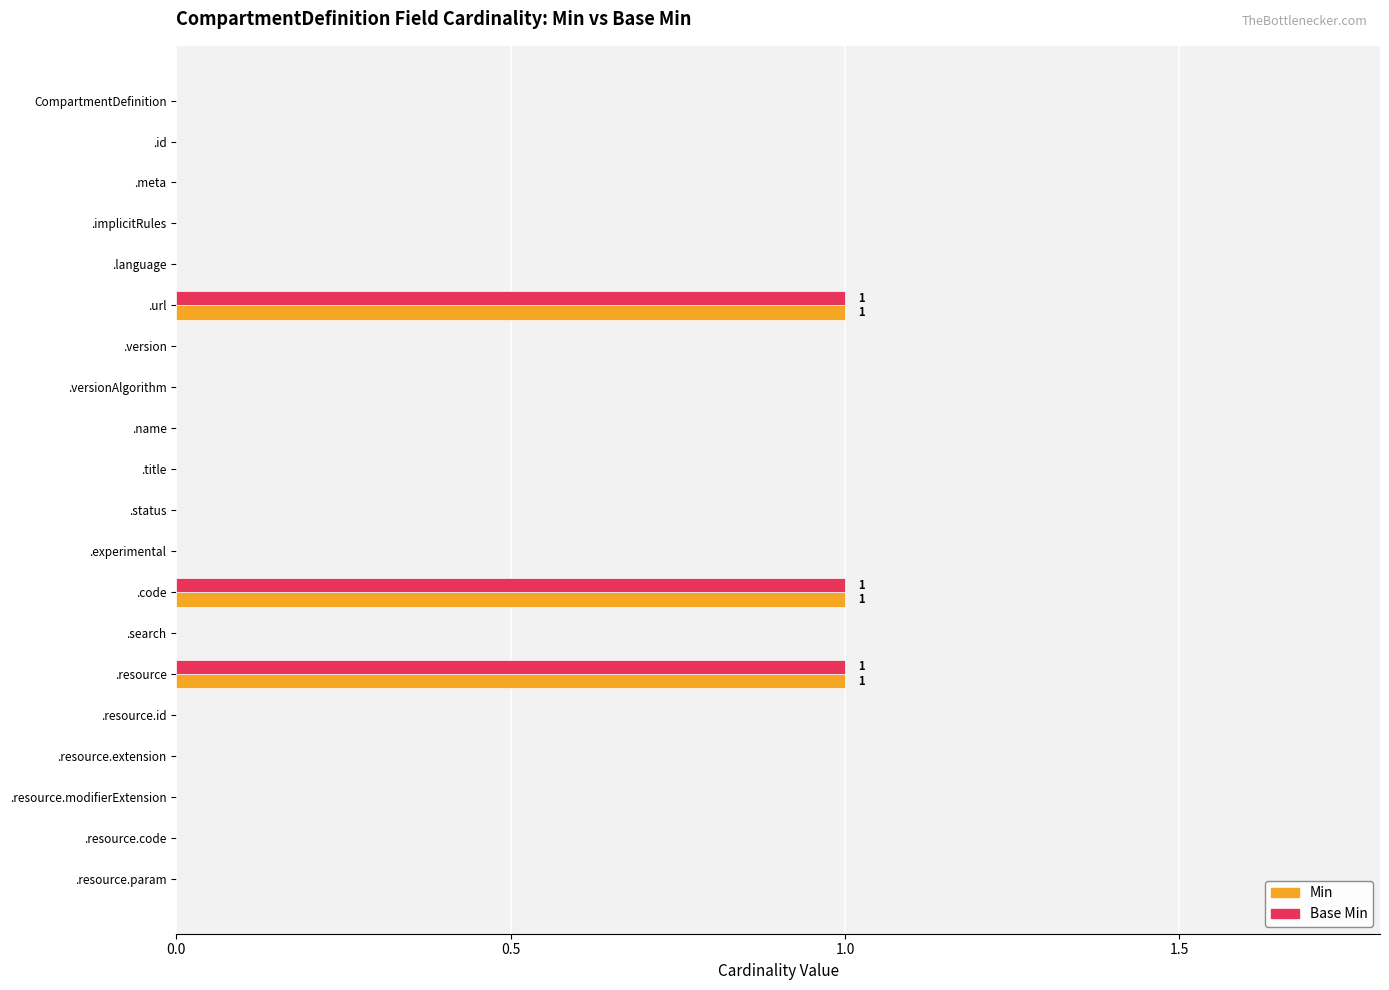

The Base Min series shows 1 at .name. True or false?

False